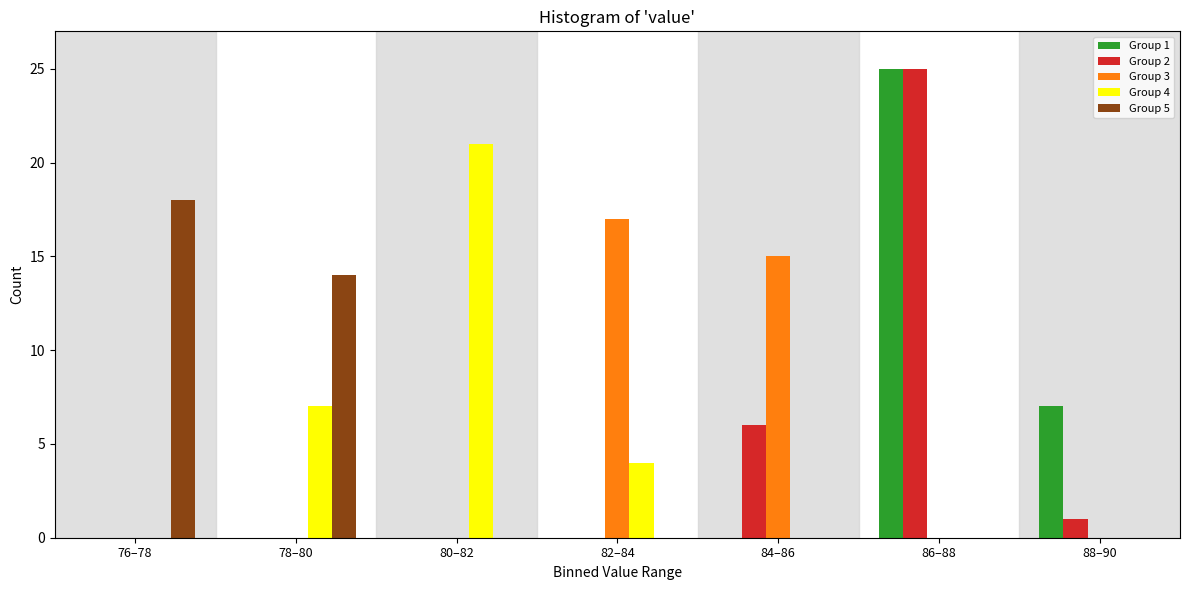

Between 82–84 and 88–90, which series saw the biggest shift?

Group 3